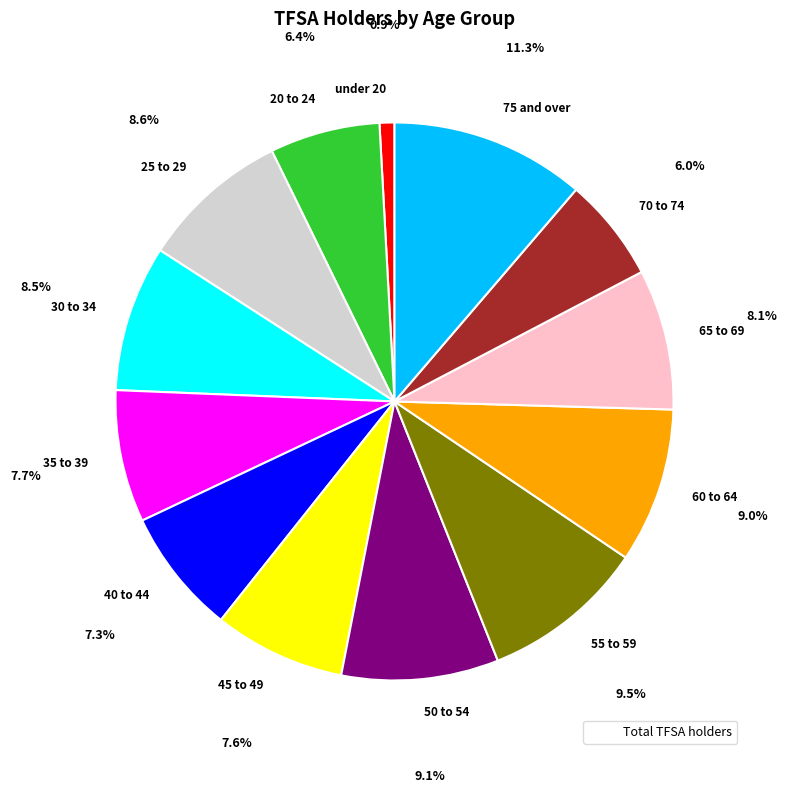

Which slice is the largest?

75 and over